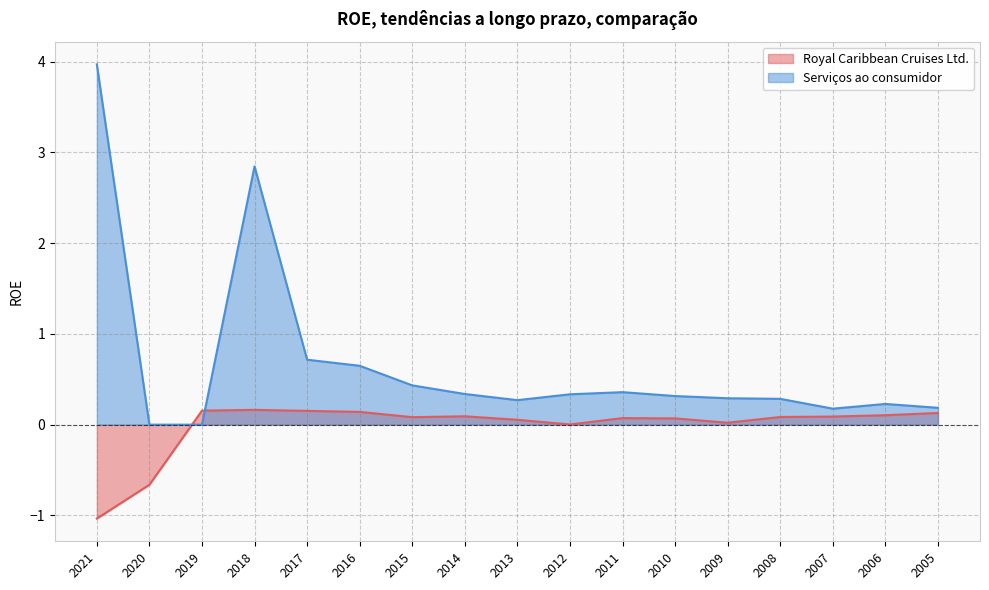

How many values in the Royal Caribbean Cruises Ltd. series are below 0?

2